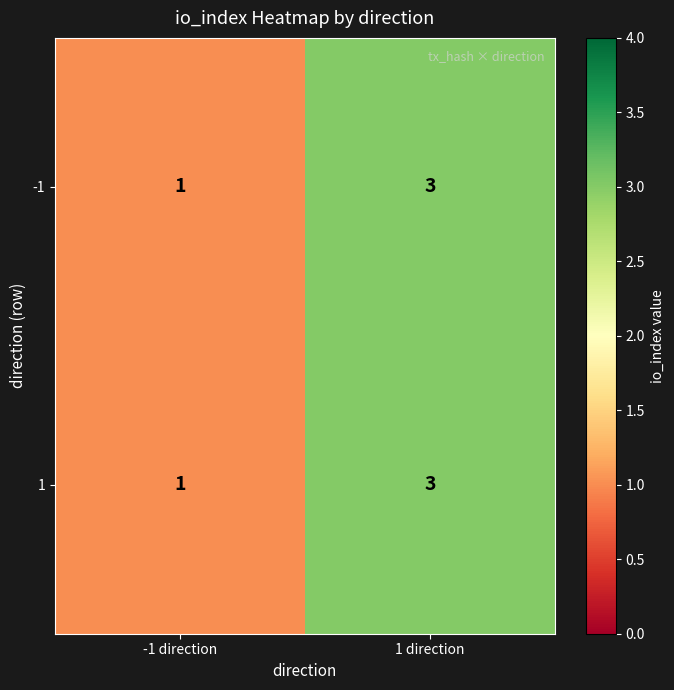

At how many categories does at least one series exceed 2?

1